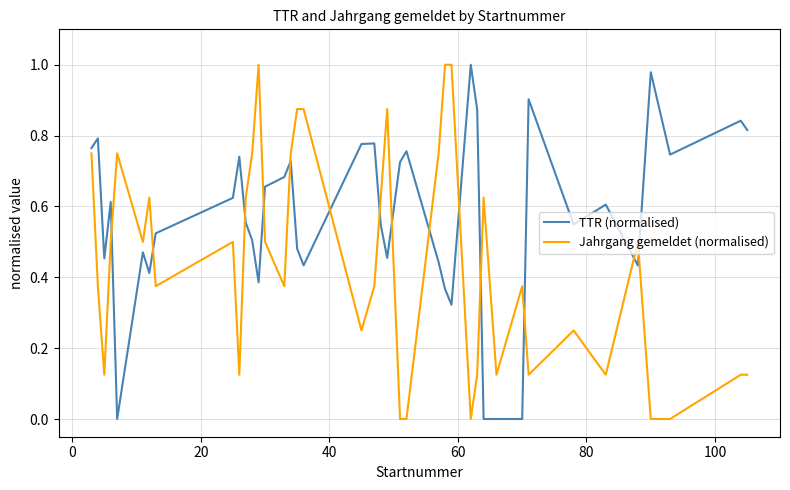

Which series has the largest total across all categories?

TTR (normalised)